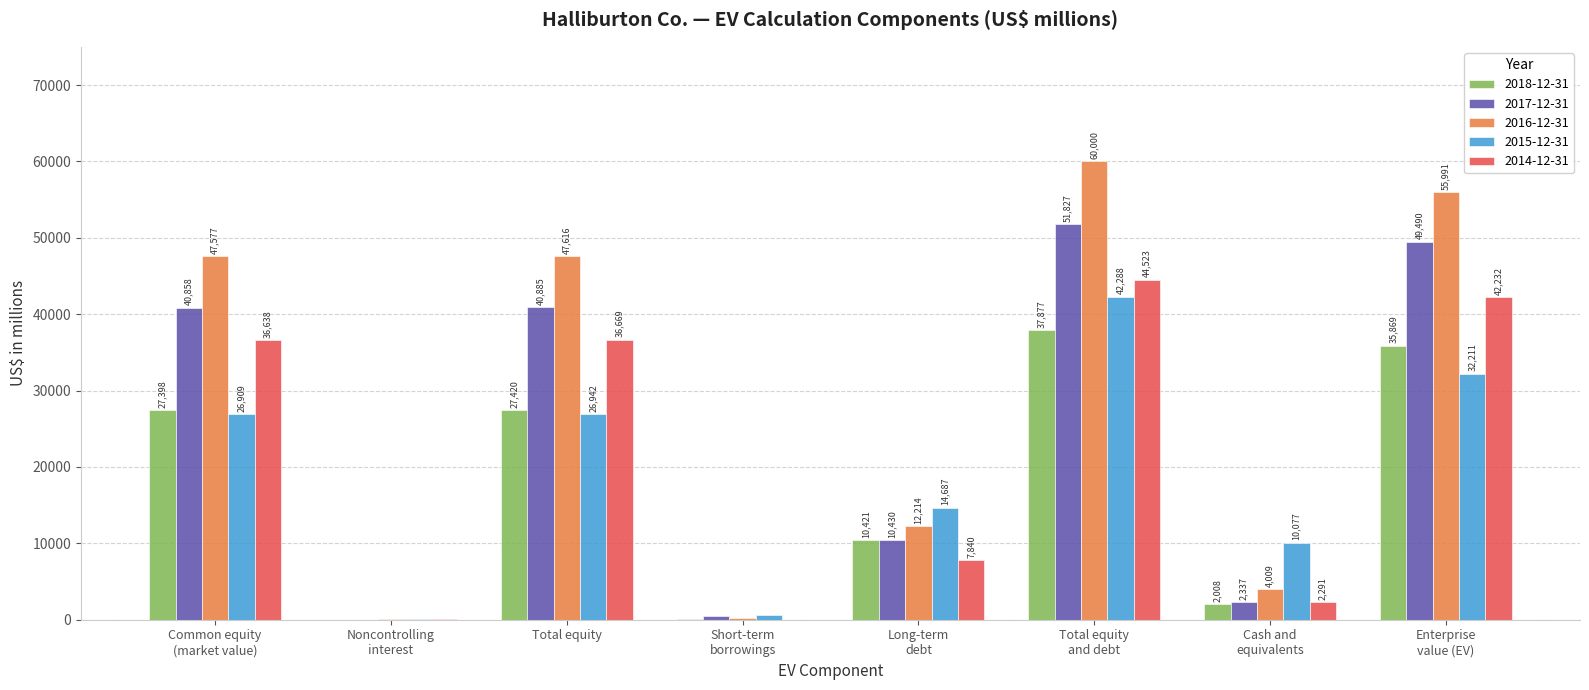

Which series has the largest total across all categories?

2016-12-31